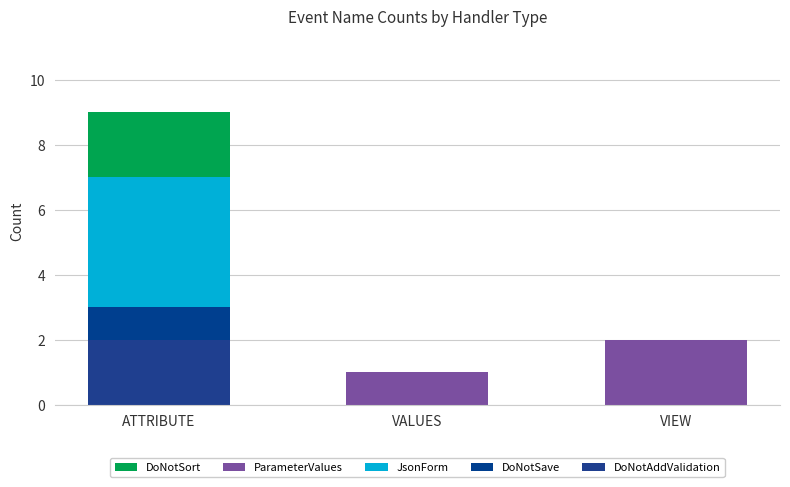

What position from the right is VALUES?

2